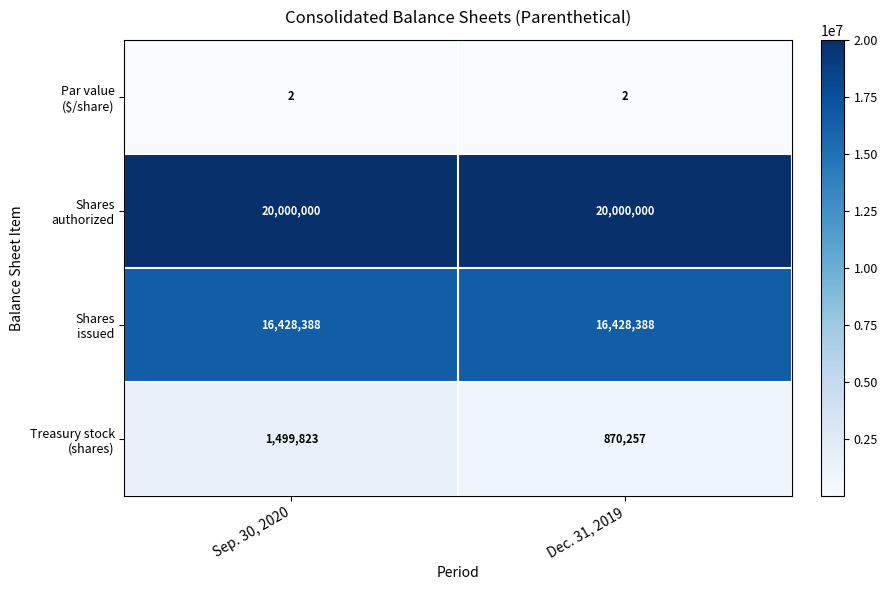

What is the difference between the highest and lowest values at Sep. 30, 2020?

19999998